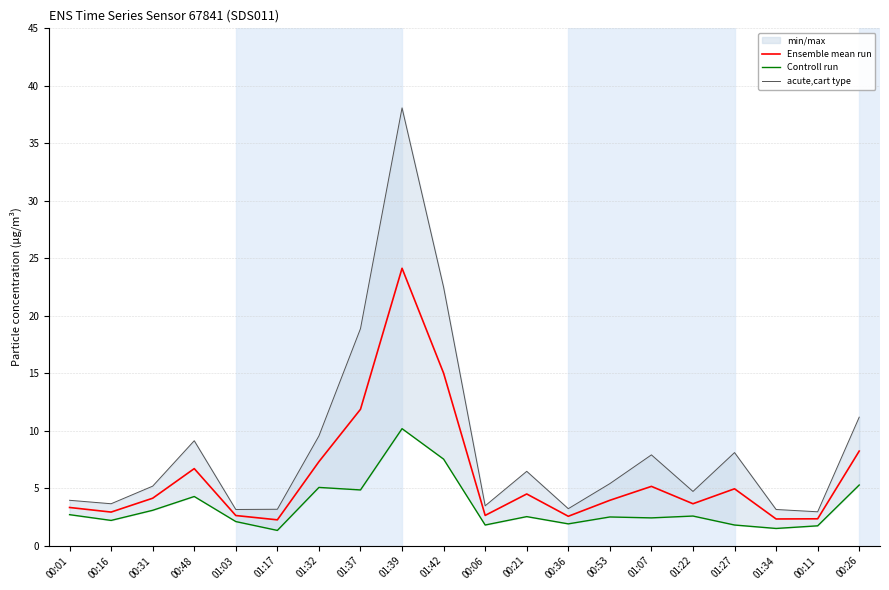

How many values in the acute,cart type series are below 5?

9